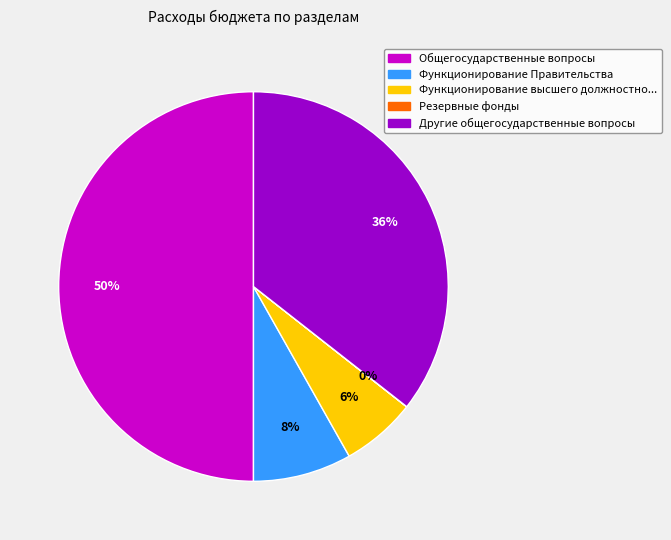

To the nearest percent, what is the average slice percentage?

20%